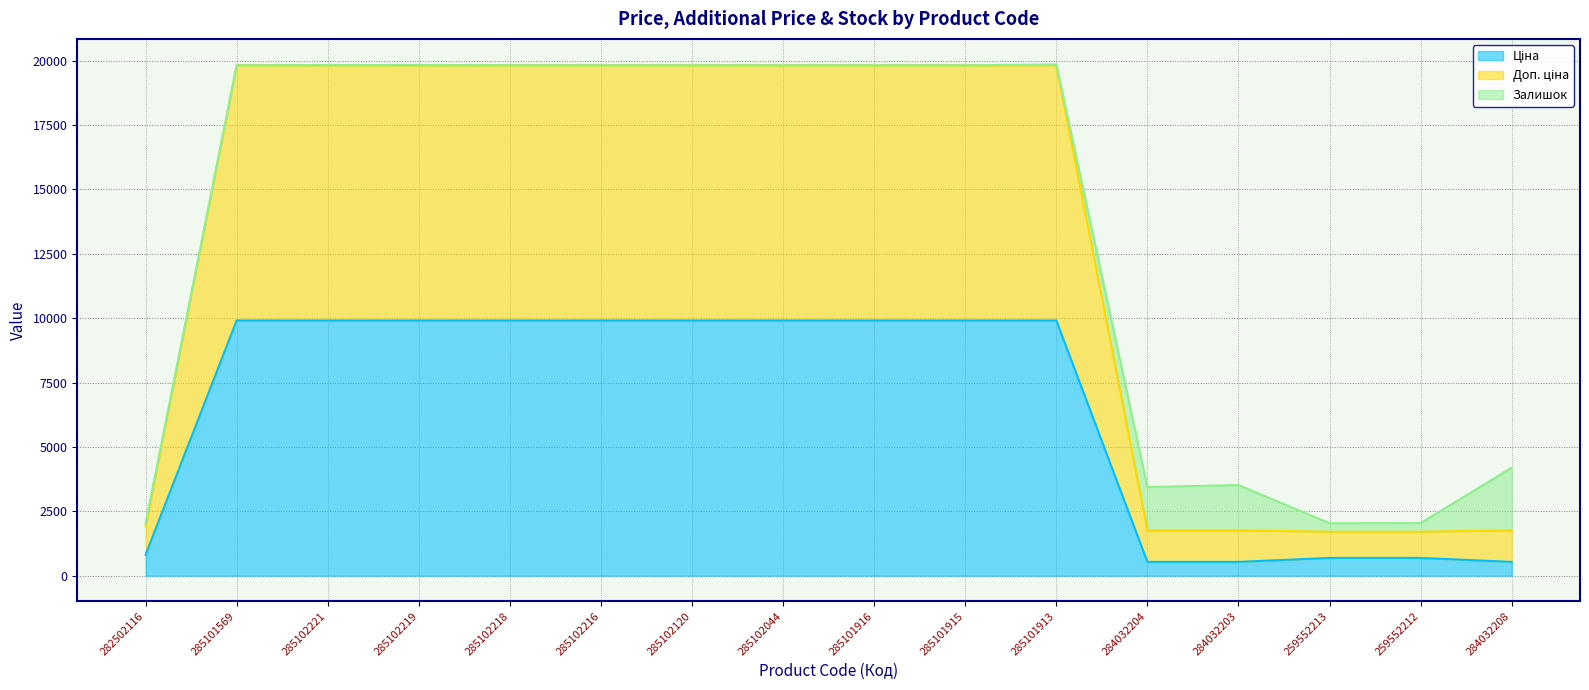

What is the total value across all series at 285101916?

19817.0